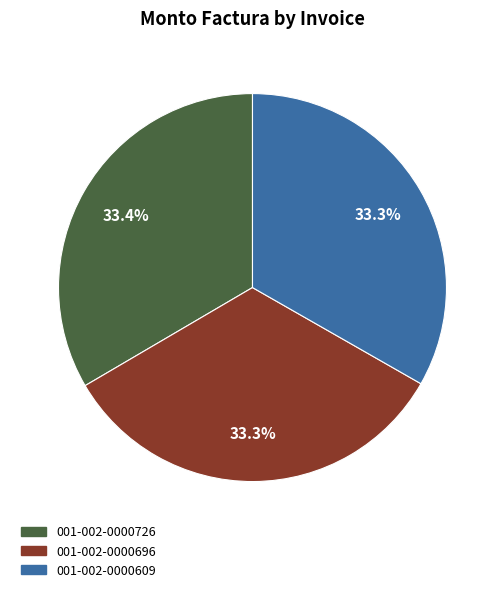

True or false: 001-002-0000609 accounts for 33% of the total.

True